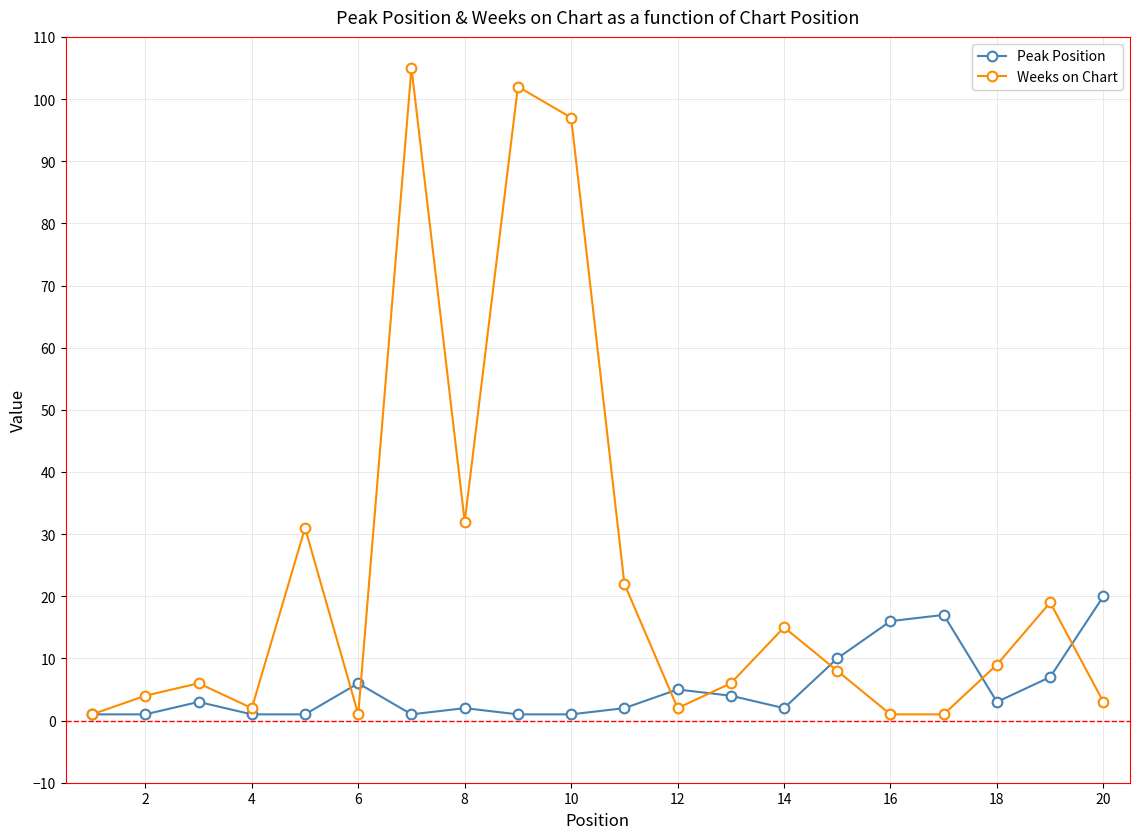

How many lines are shown in the chart?

2